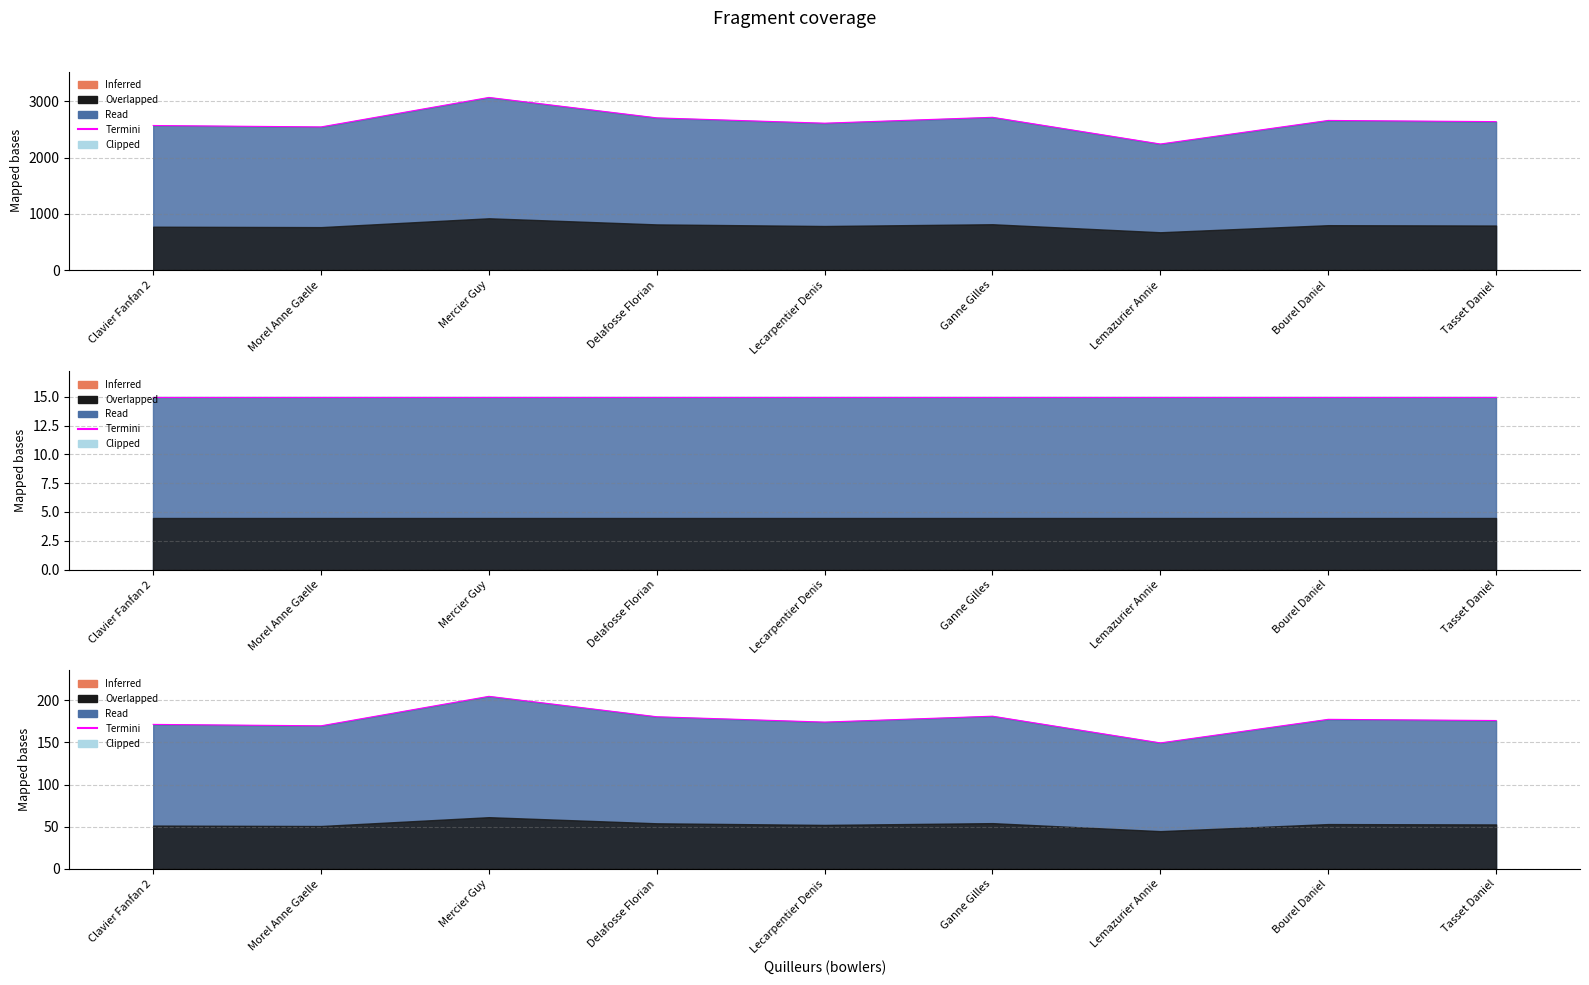

What is the label of the 4th point from the left?

Delafosse Florian